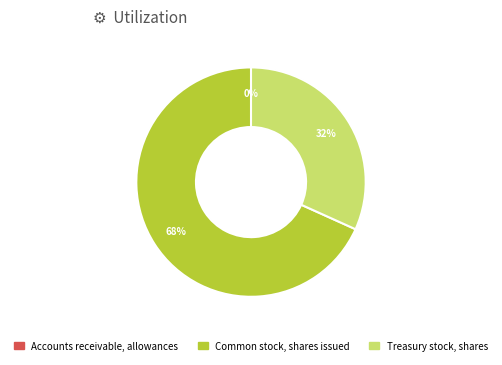

What is the largest slice in the pie chart?

Common stock, shares issued